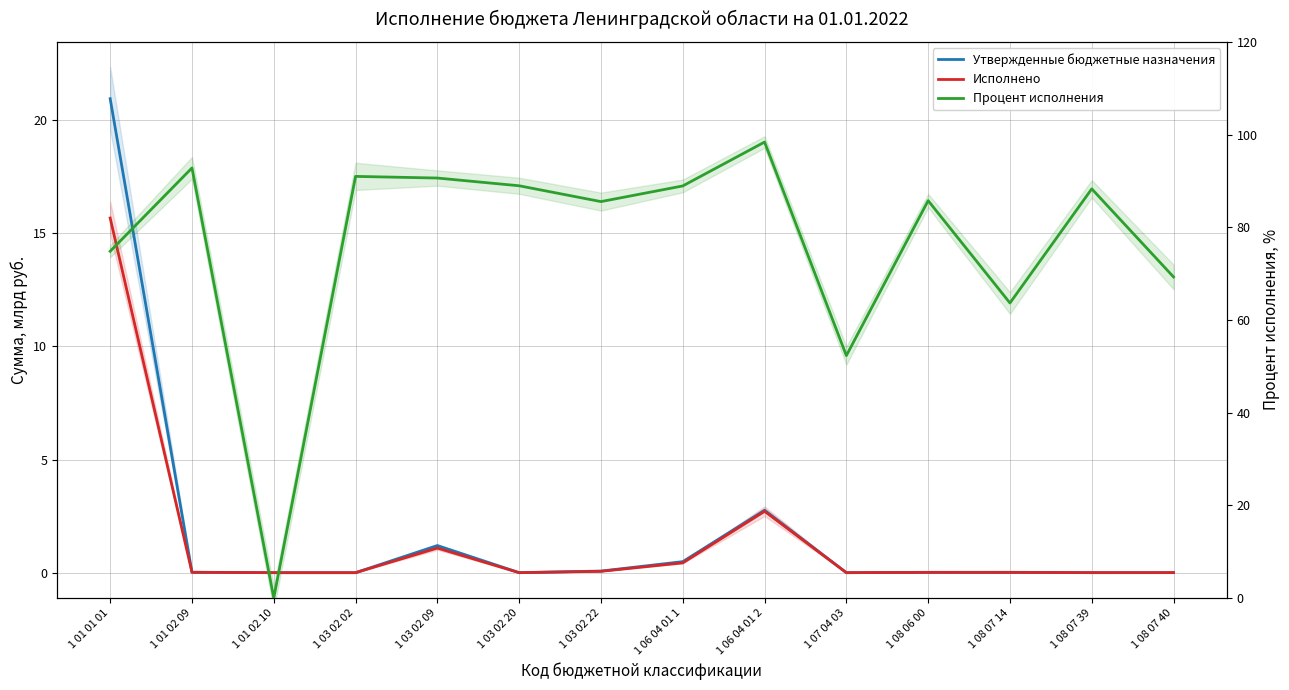

At which category is the sum across all series the highest?

1 01 01 01